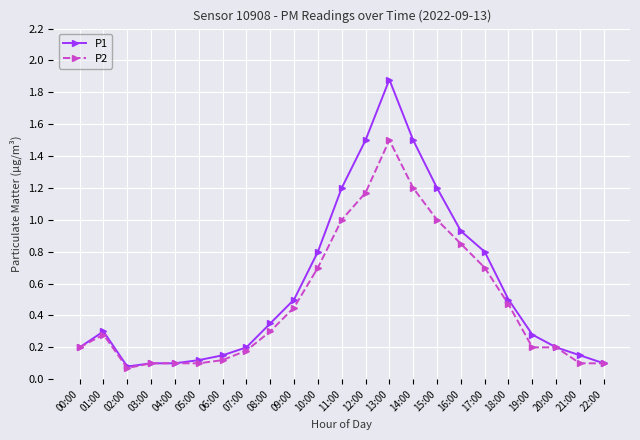

Rank the series by their average value, from lowest to highest.

P2, P1